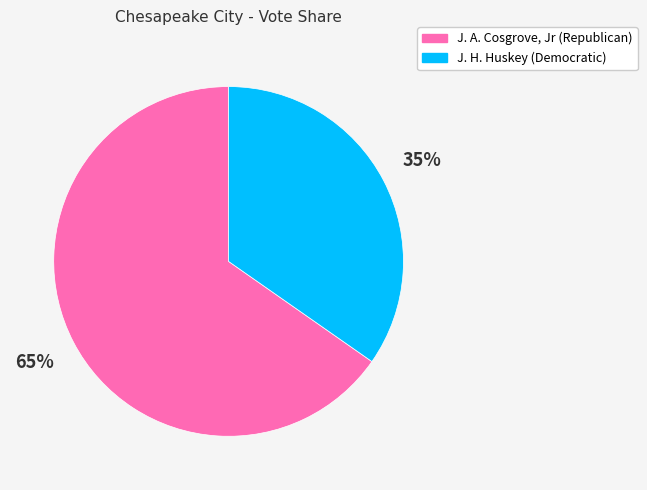

Is it true that J. A. Cosgrove, Jr (Republican) is 52% of the pie?

False